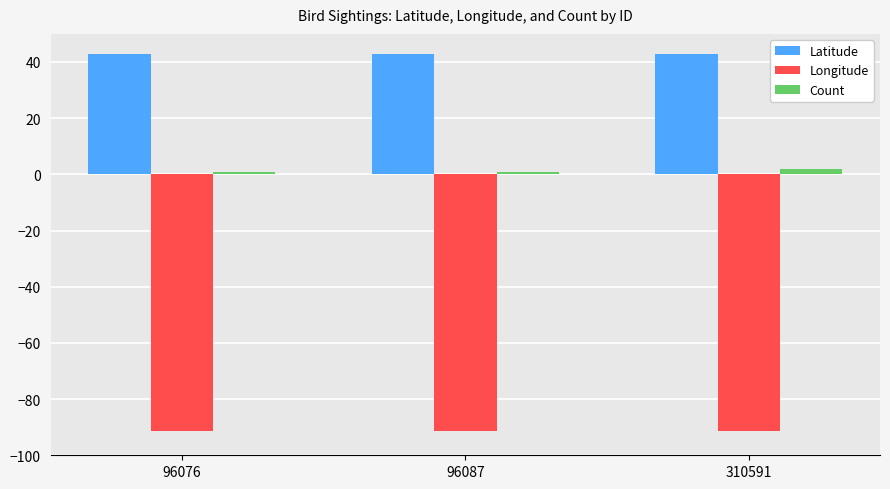

Reading left to right, transcribe all the data shown in this chart.

Latitude: 96076=42.7	96087=42.7	310591=42.7
Longitude: 96076=-91.4	96087=-91.4	310591=-91.4
Count: 96076=1.0	96087=1.0	310591=2.0